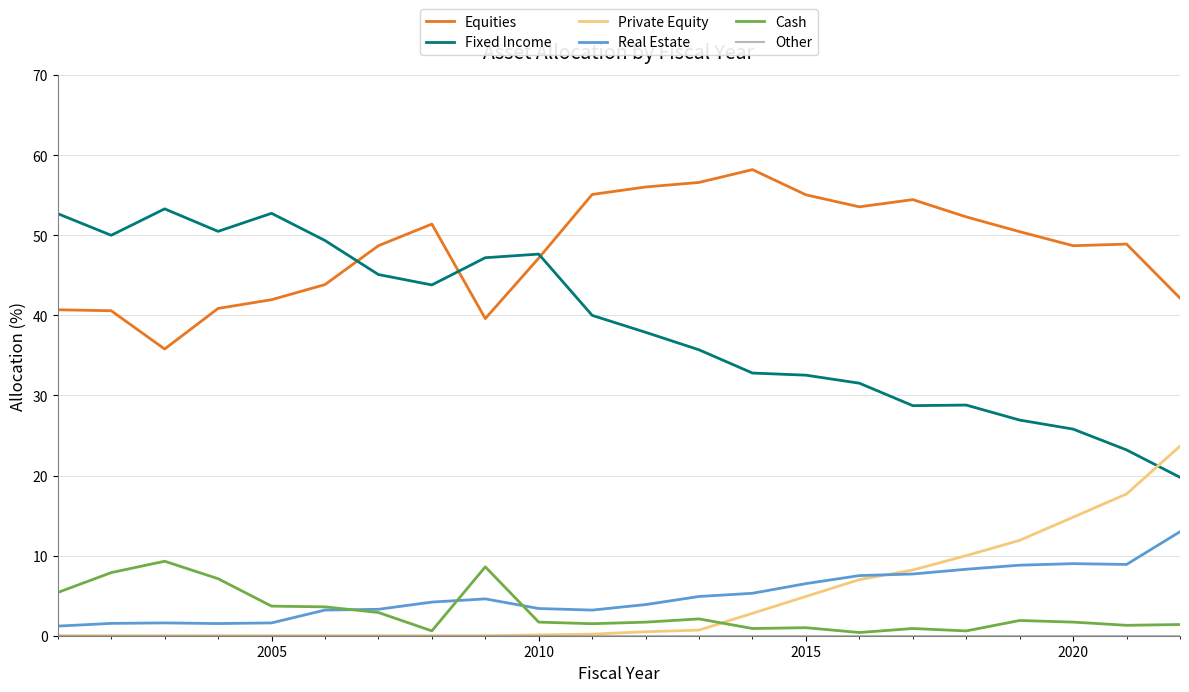

What is the maximum value for Real Estate?

13.0